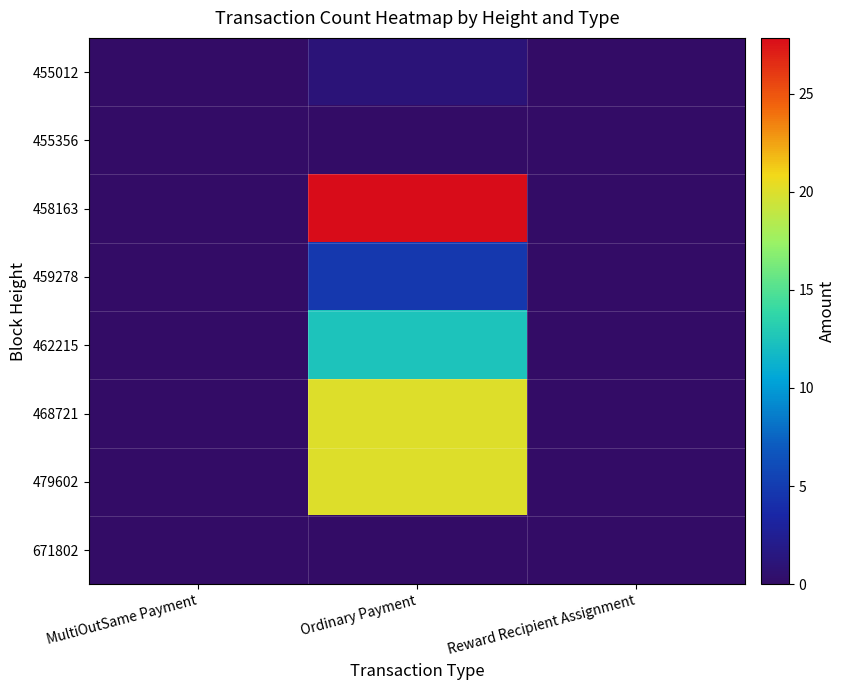

Which category has the highest value across all series?

Ordinary Payment